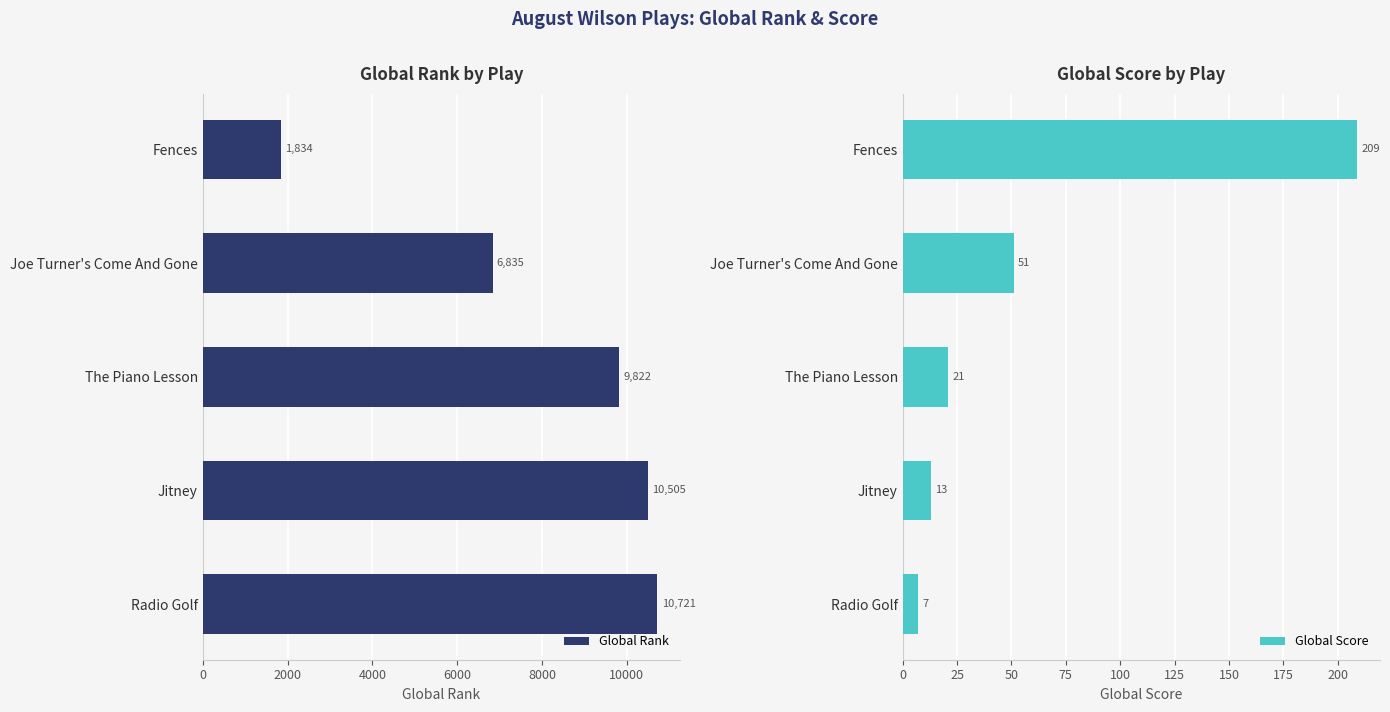

What is the difference between the Global Rank values at Jitney and Joe Turner's Come And Gone?

3670